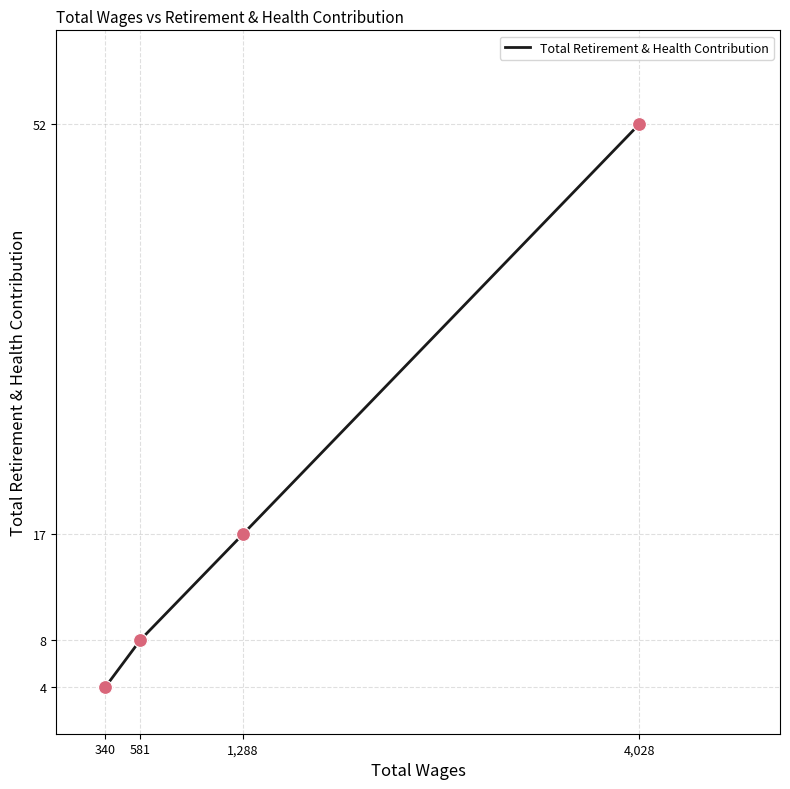

What is the change in value from 1,288 to 4,028?

+35